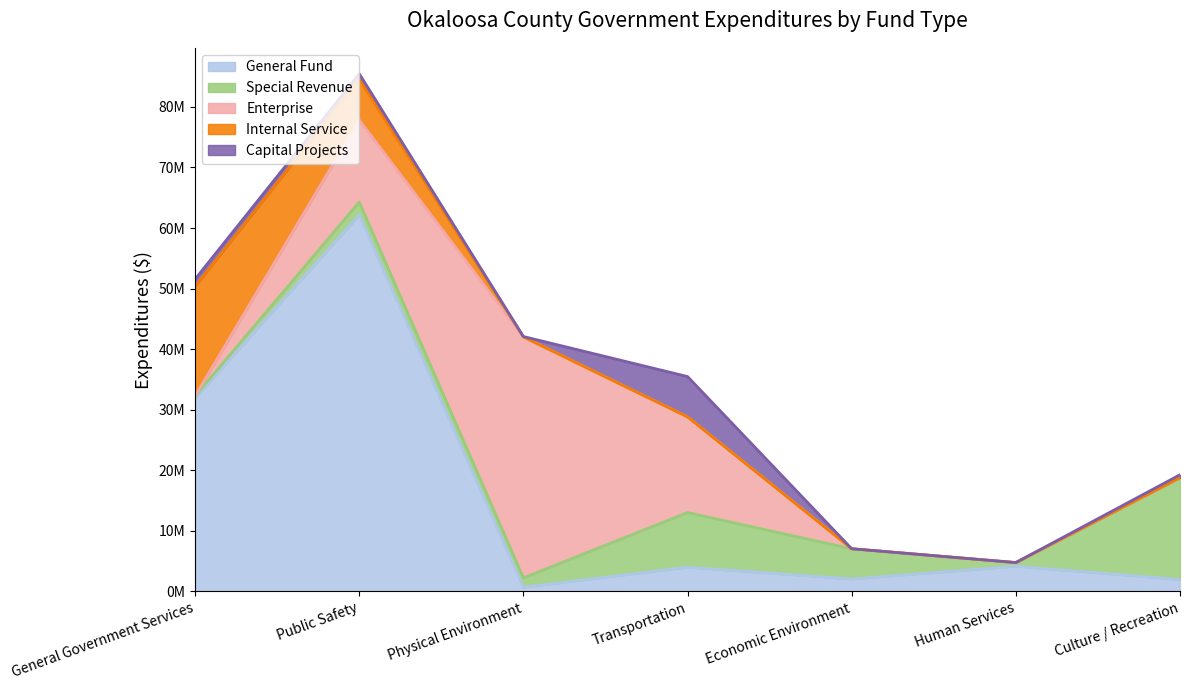

Which series has the largest total across all categories?

General Fund